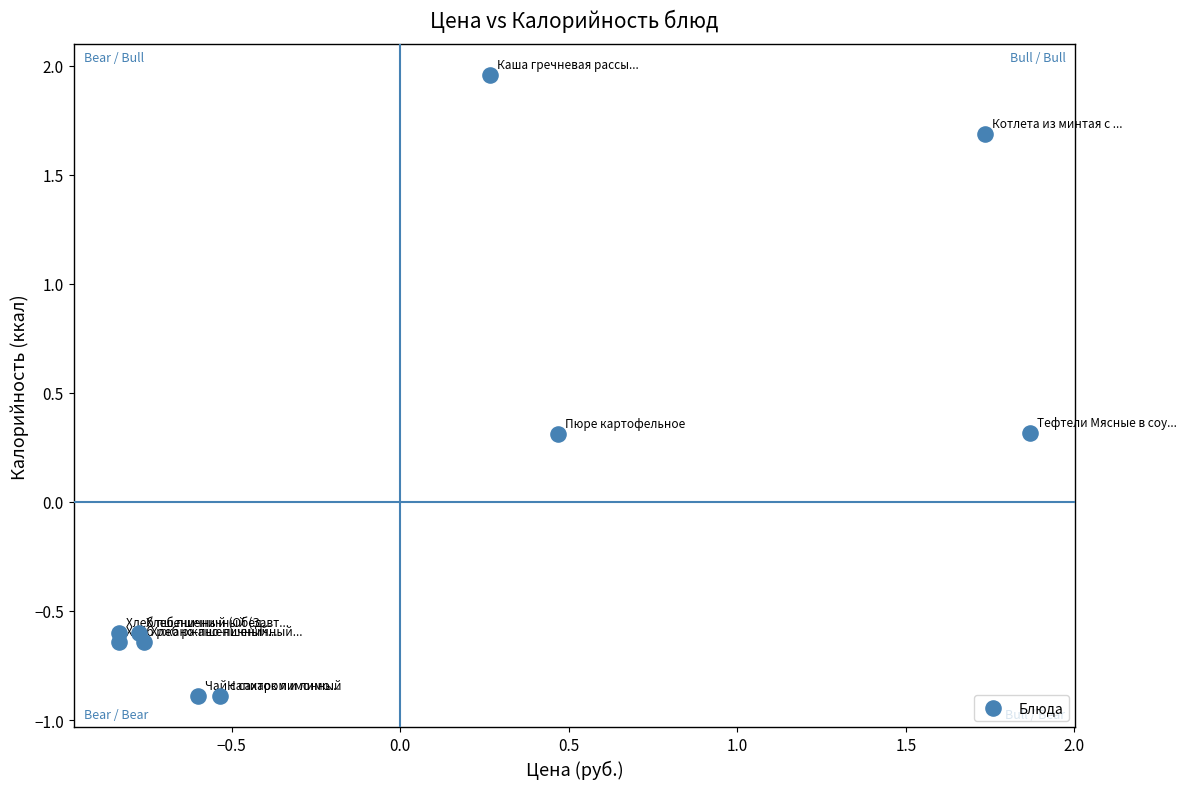

What is the range of Y values (max minus min)?

2.8